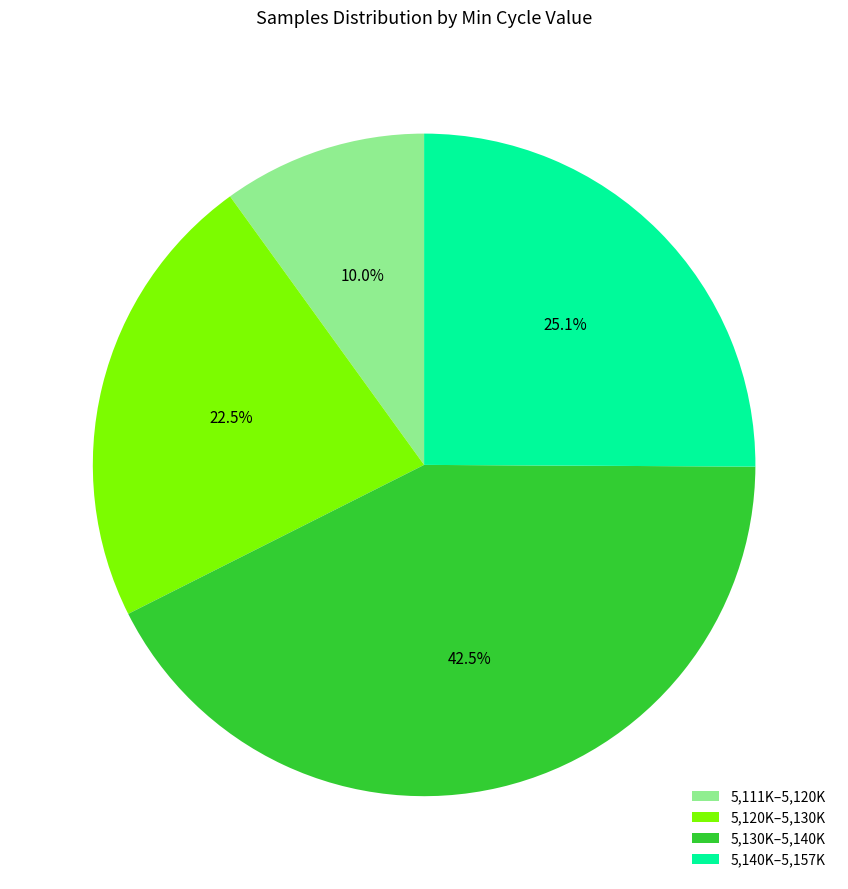

Rank the categories by value from lowest to highest.

5,111K–5,120K, 5,120K–5,130K, 5,140K–5,157K, 5,130K–5,140K